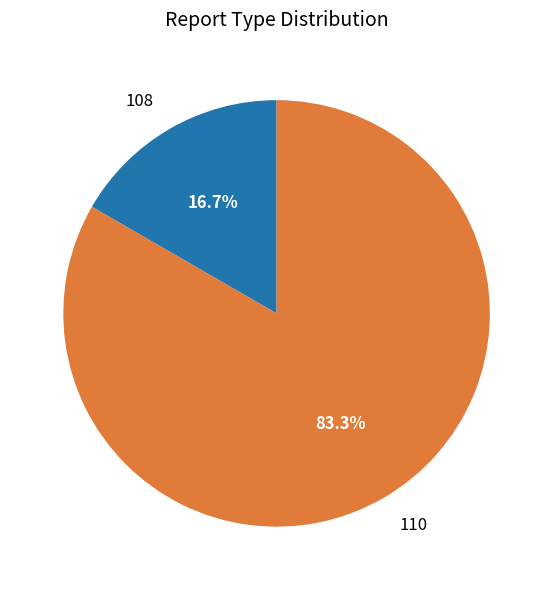

Between 108 and 110, which is larger?

110